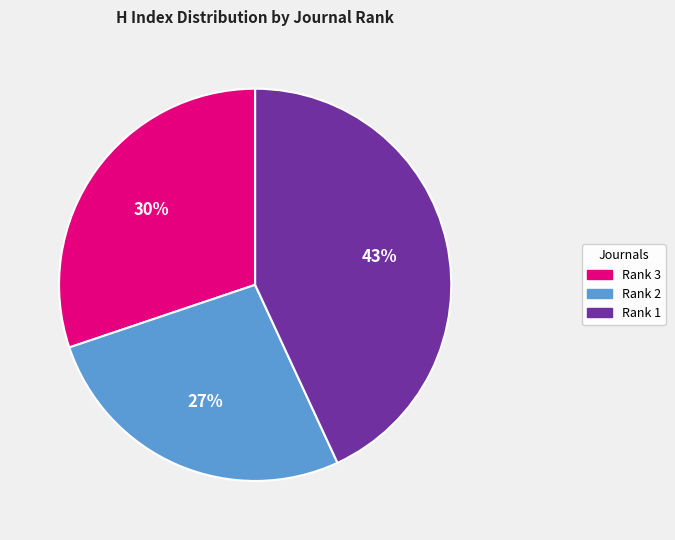

What is the smallest slice in the pie chart?

Rank 2